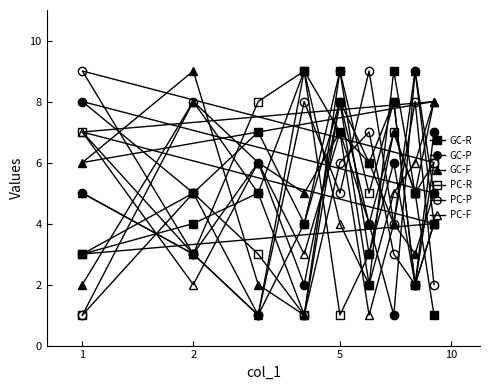

How many lines are shown in the chart?

6